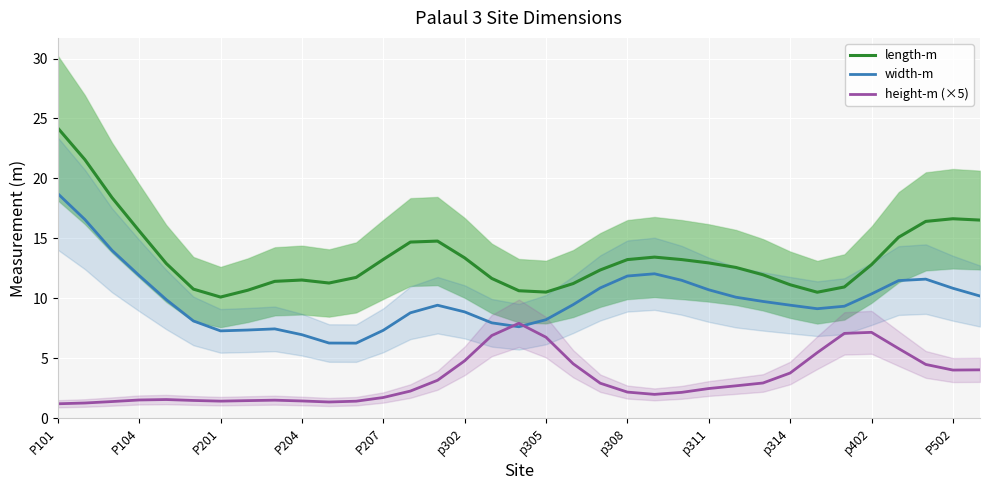

What is the value of the height-m (×5) point at the 28th from the left?

3.8